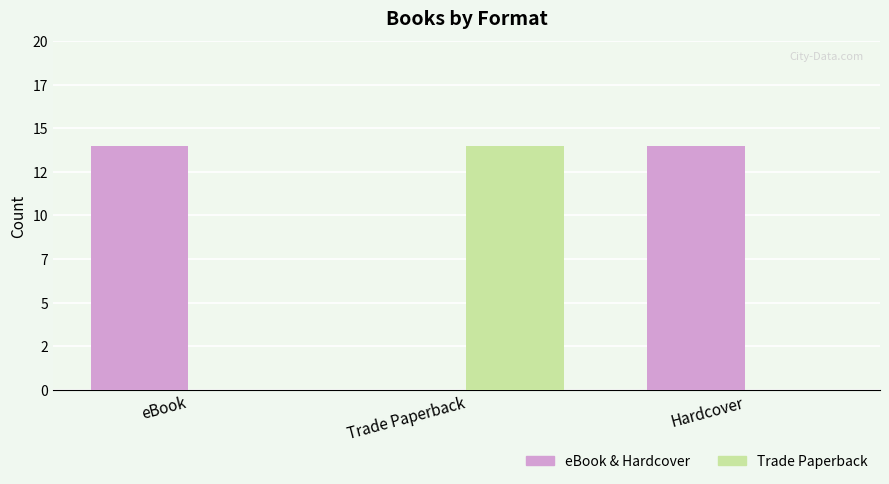

Rank the series by their maximum value, from highest to lowest.

eBook & Hardcover, Trade Paperback